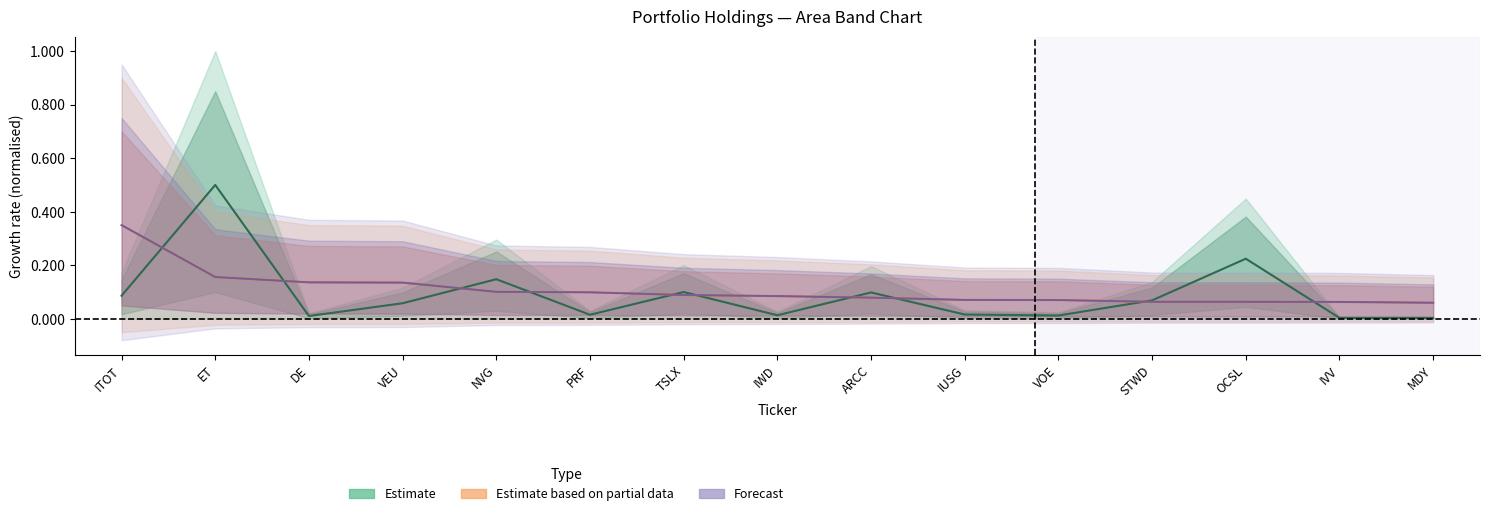

Which category has the highest value in the Value series?

ET